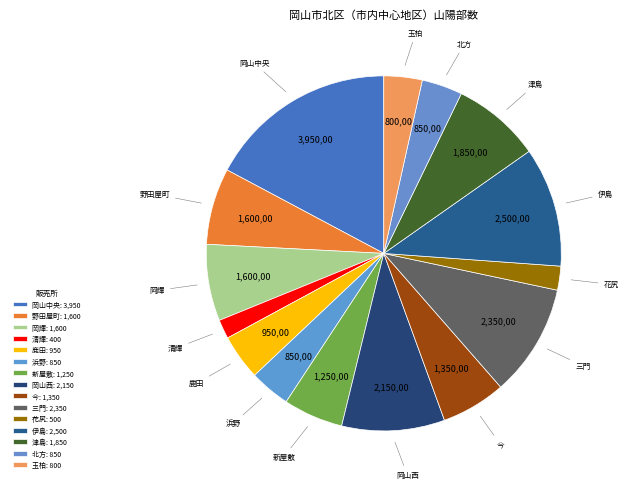

Between 三門 and 伊島, which is larger?

伊島